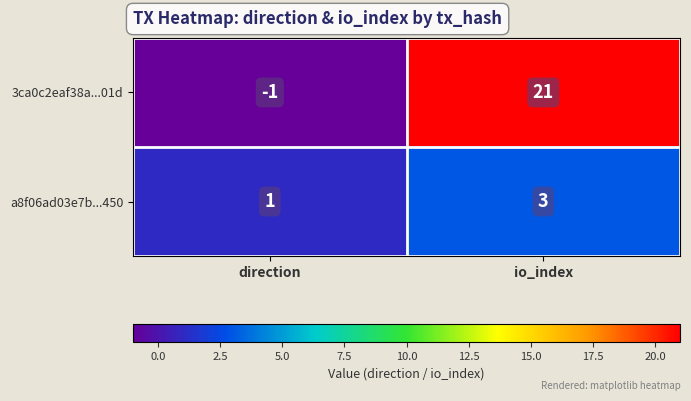

List the series in order of their peak value, lowest first.

a8f06ad03e7b...450, 3ca0c2eaf38a...01d